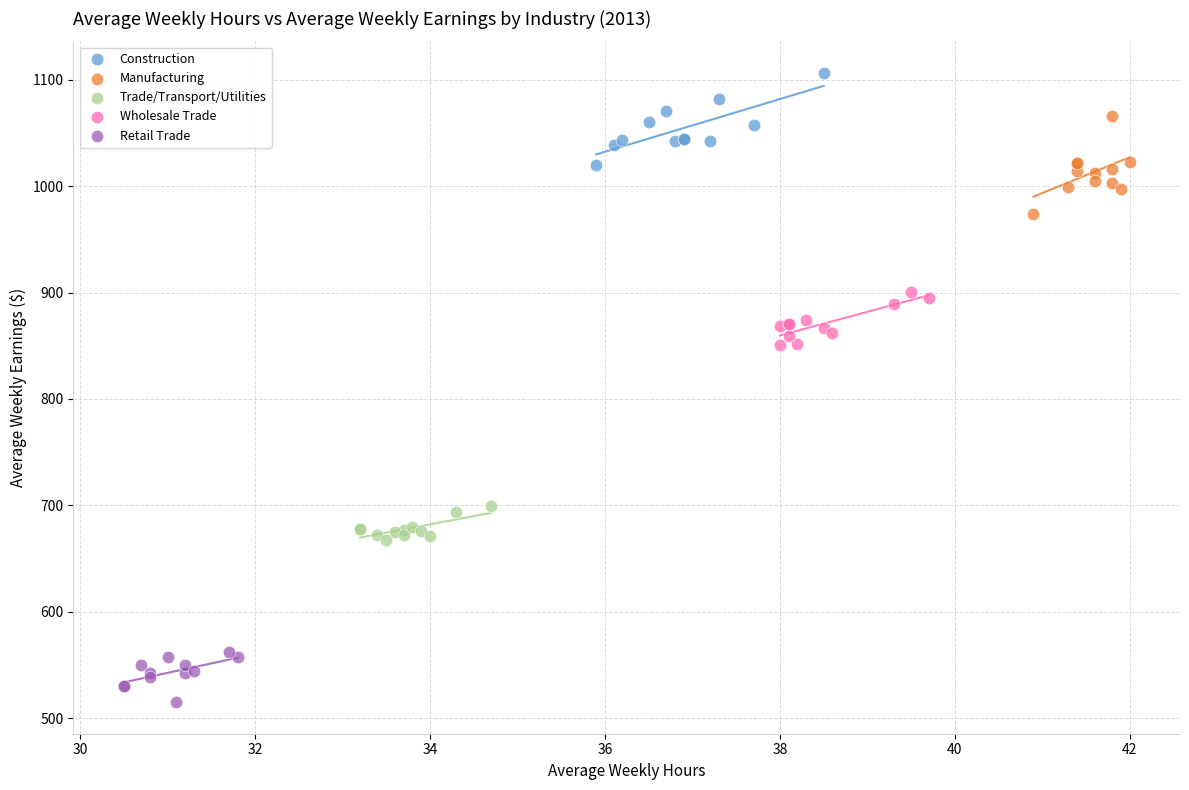

Which series contains the lowest Y value?

Retail Trade